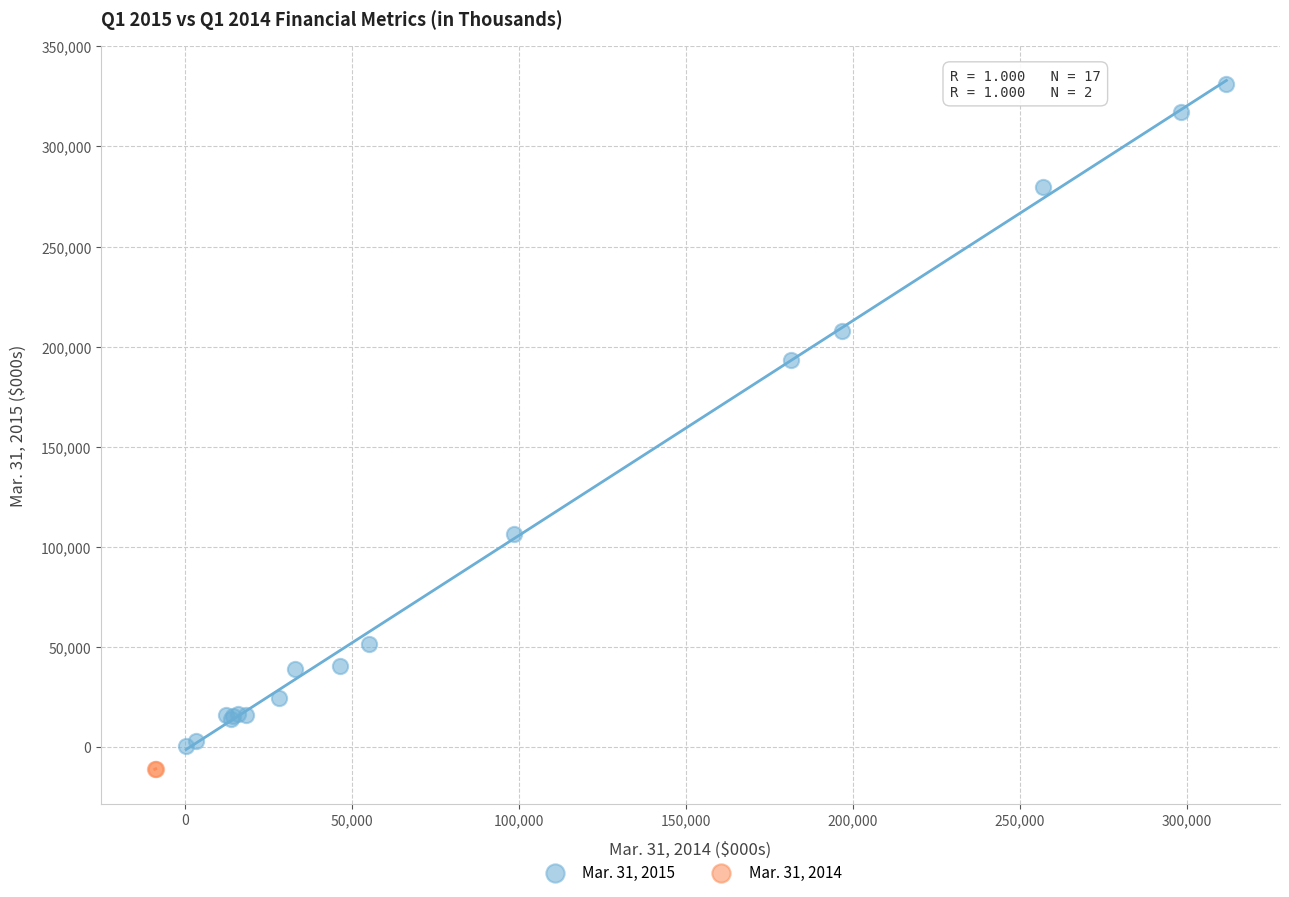

What are all the series names shown in the legend?

Mar. 31, 2015, Mar. 31, 2014